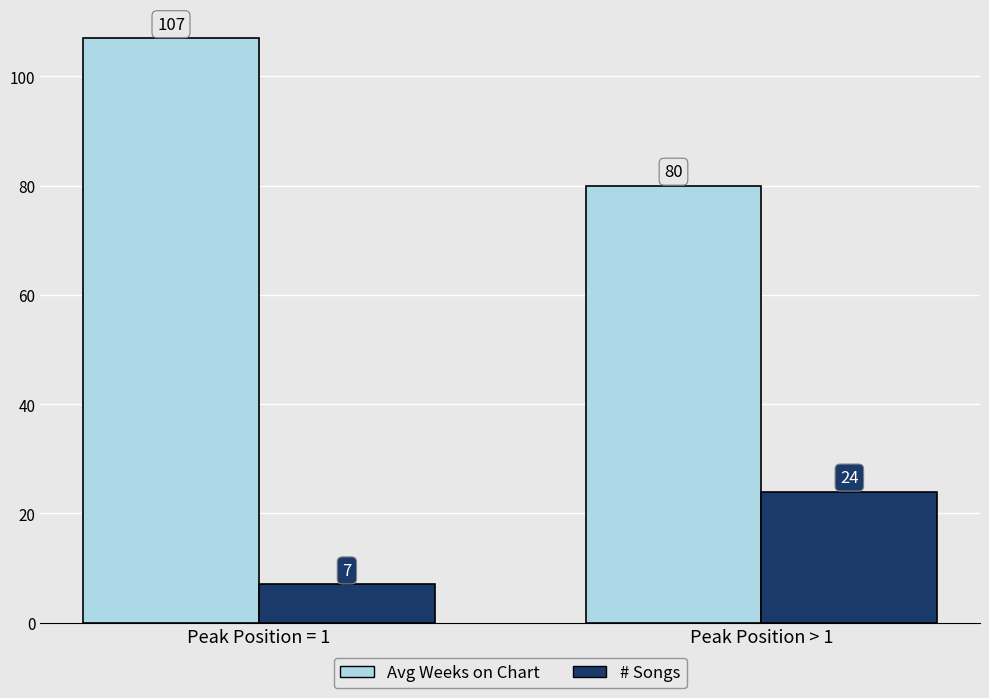

What is the sum of the Avg Weeks on Chart values at Peak Position > 1 and Peak Position = 1?

187